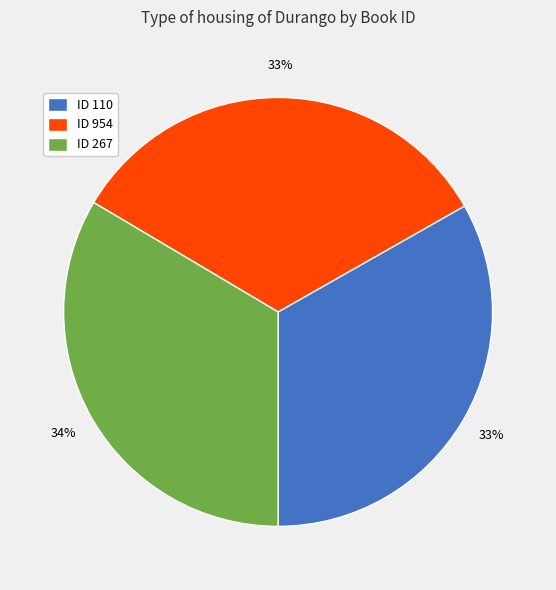

To the nearest percent, what percentage of the pie is ID 110?

33%